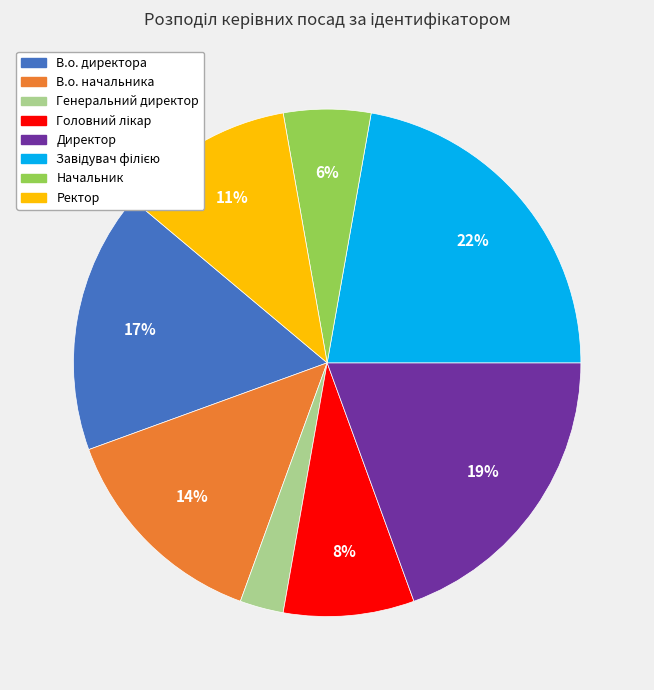

Is it true that В.о. начальника is 3% of the pie?

False